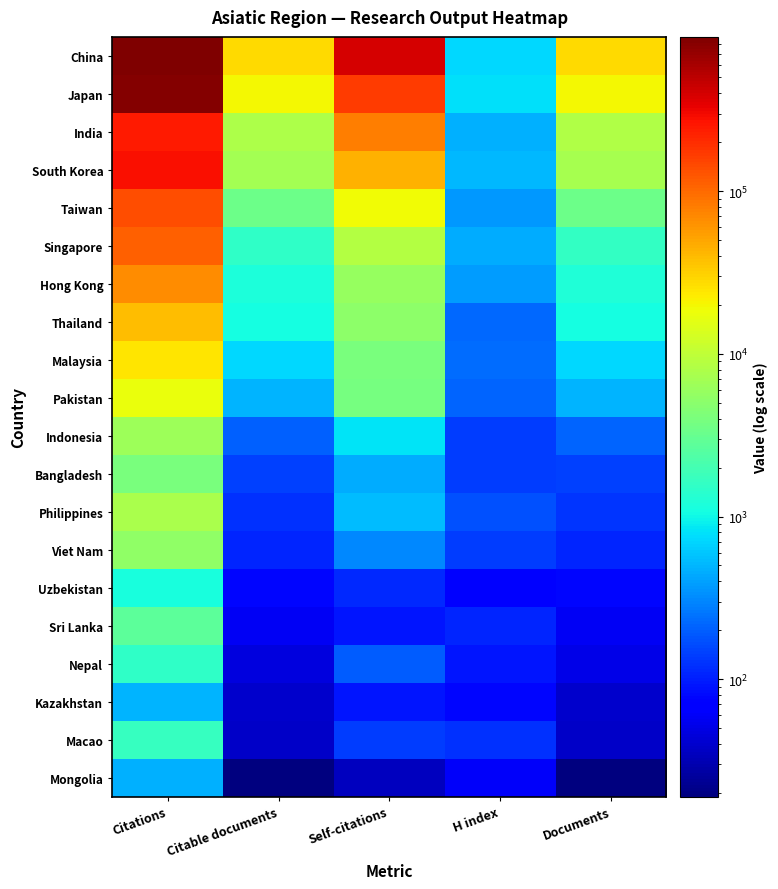

What is the difference between the highest and lowest values at H index?

728